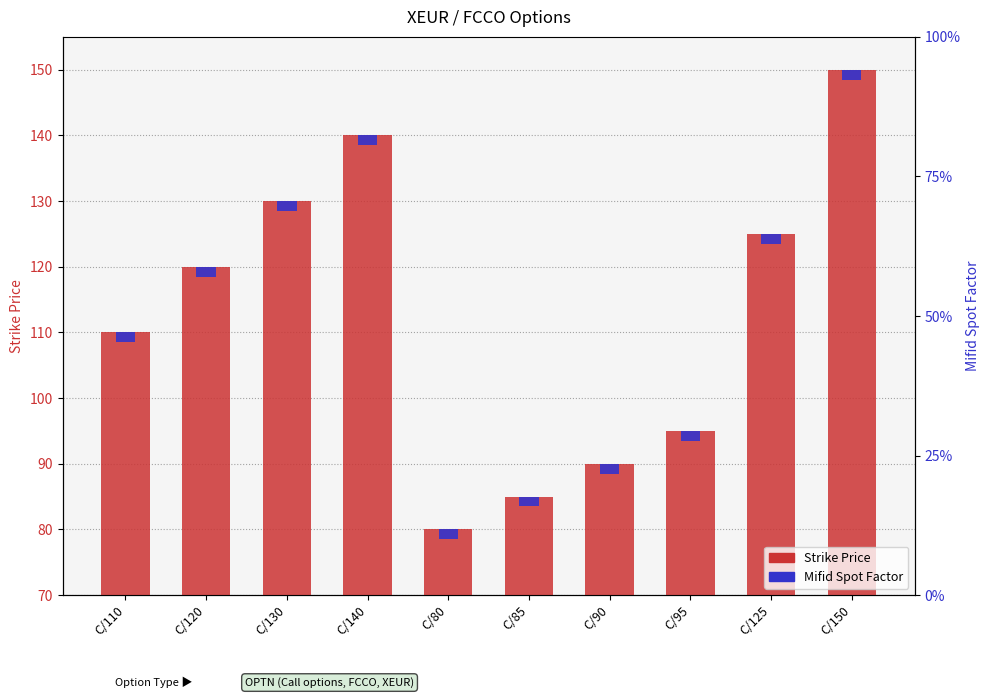

Is it true that Strike Price equals 85.0 at C/85?

True